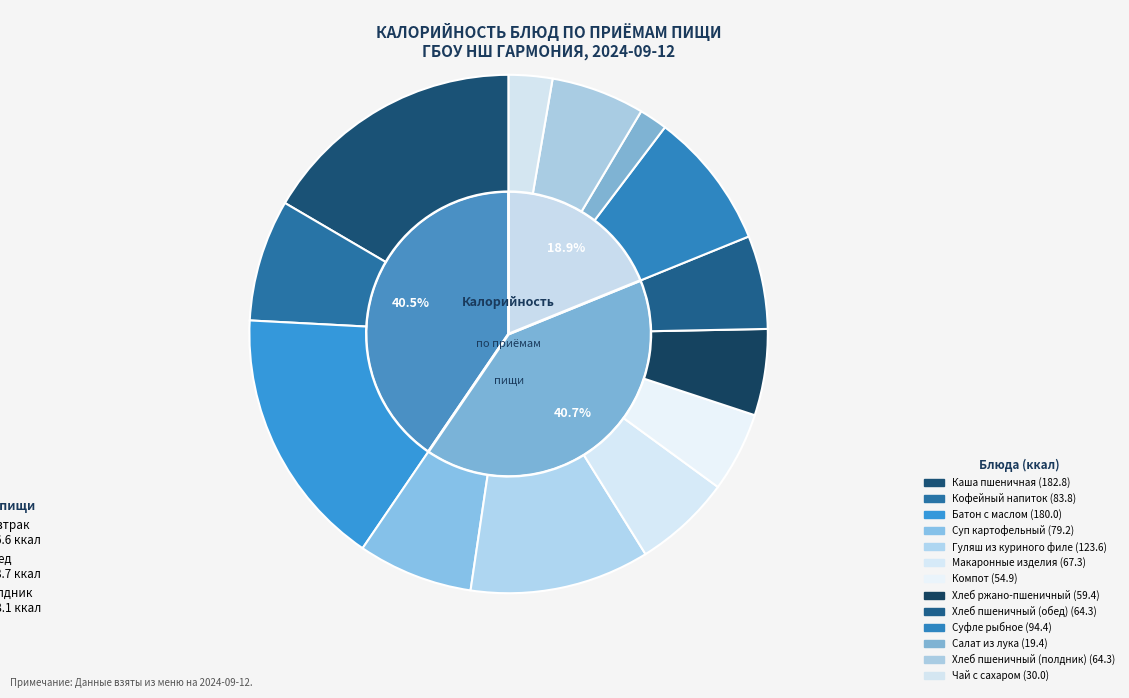

Is there any slice that represents more than half of the pie?

No